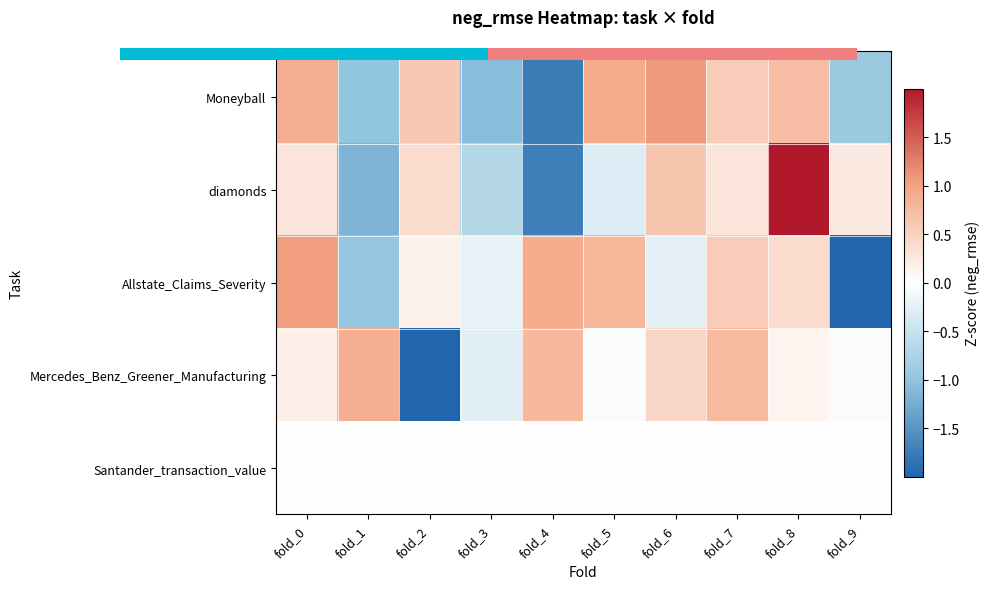

Which label corresponds to the smallest value in the chart?

fold_2